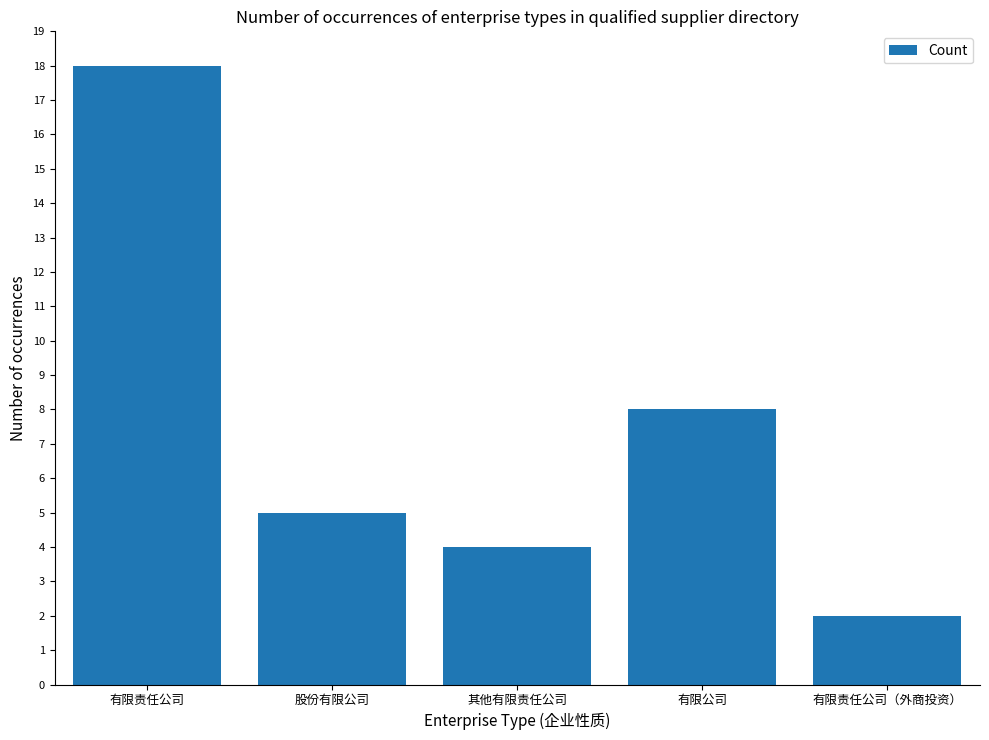

What is the average value?

7